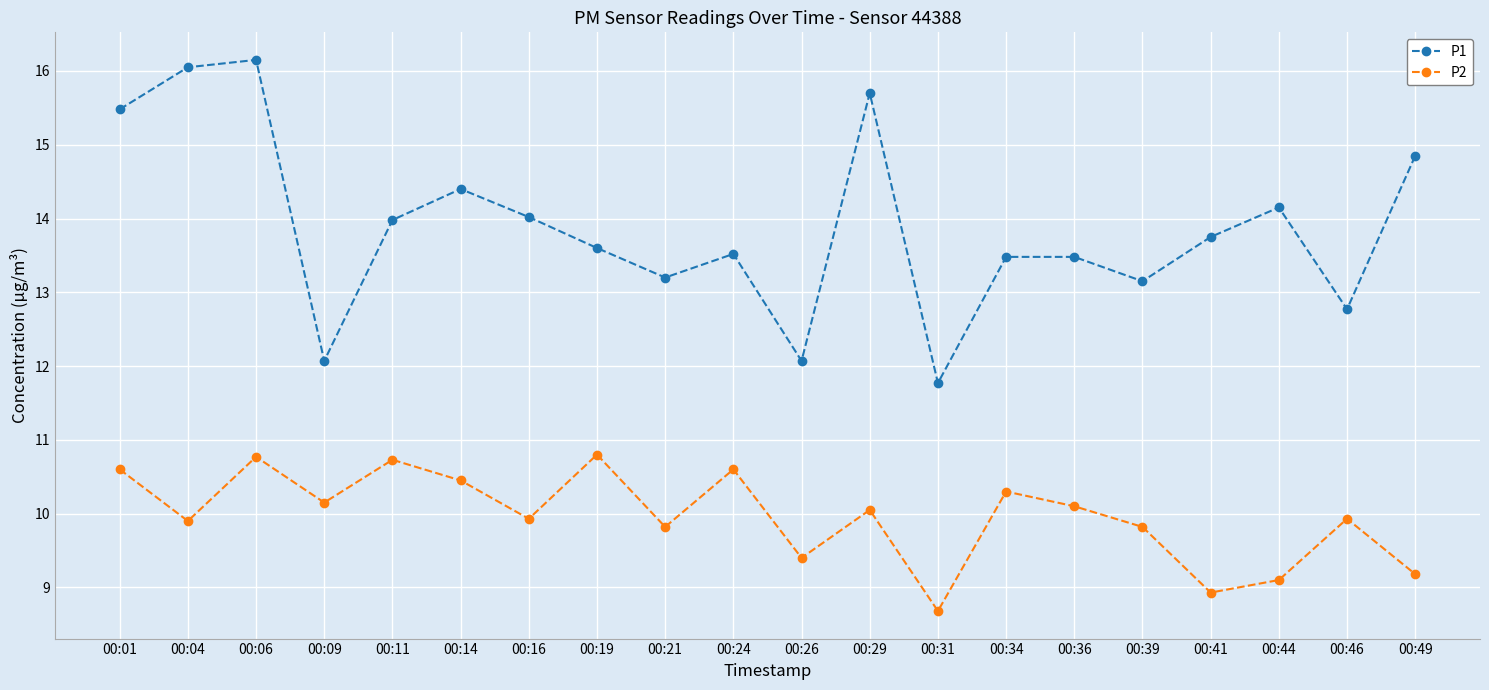

What value does the P1 series have at 00:41?

13.8